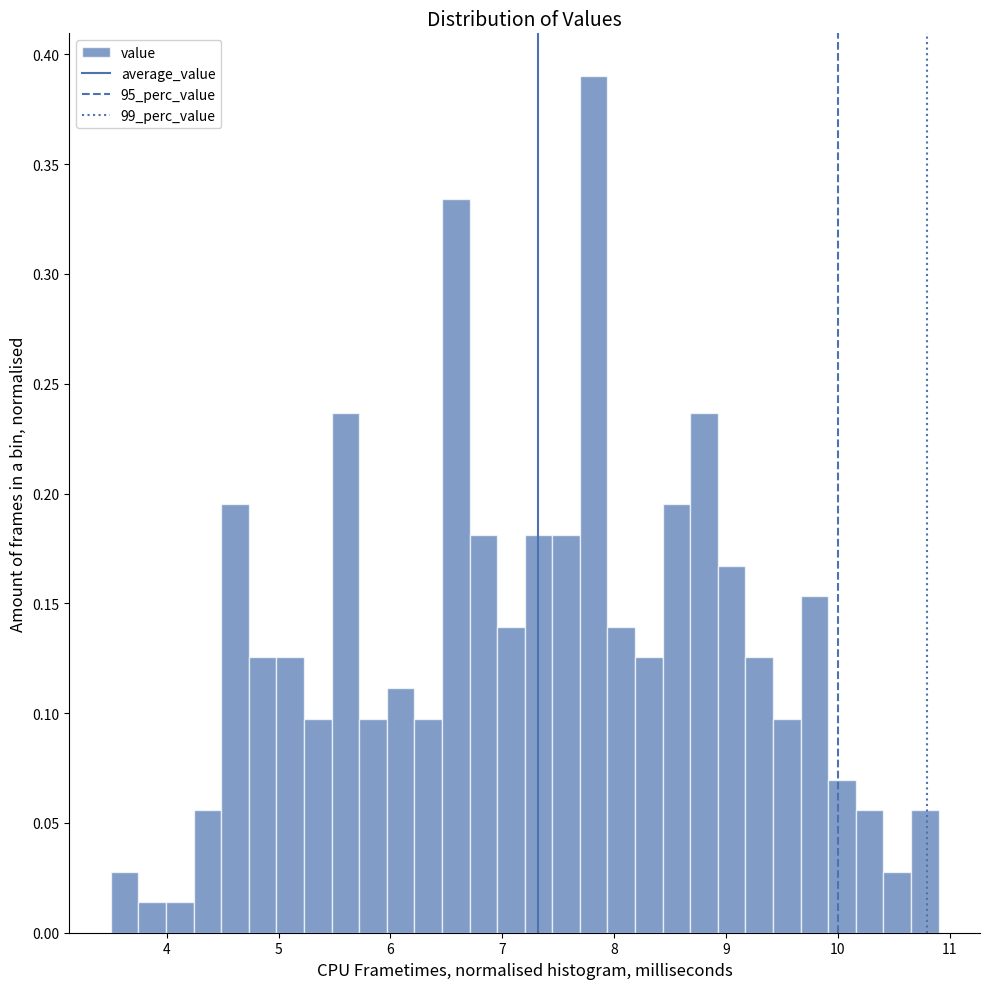

Around what value on the x-axis is the tallest bar? Give the approximate position of its centre, as read against the axis.

7.8